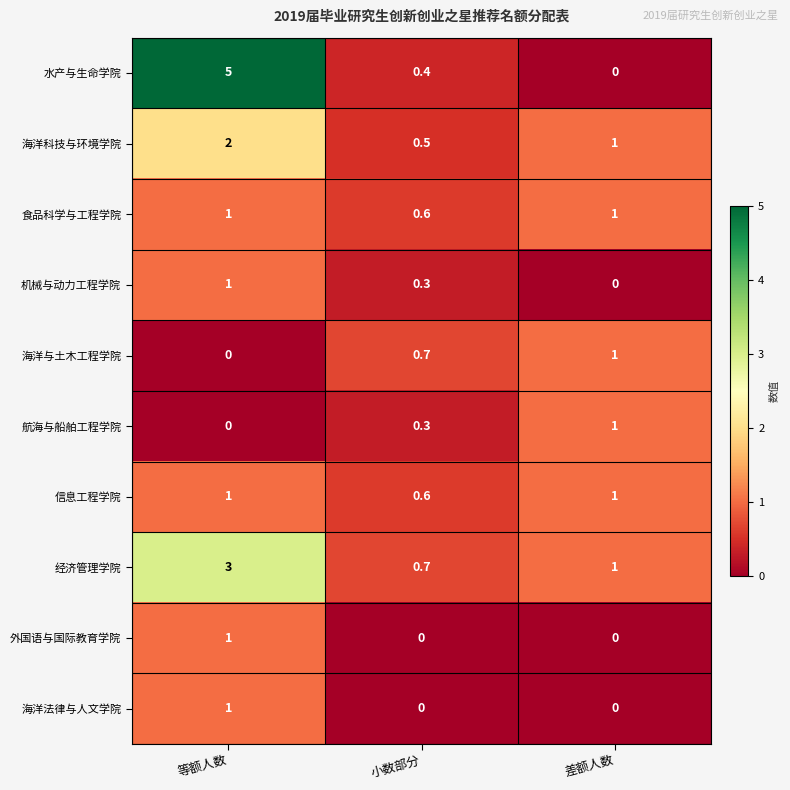

Which series changed the most between 等额人数 and 差额人数?

水产与生命学院